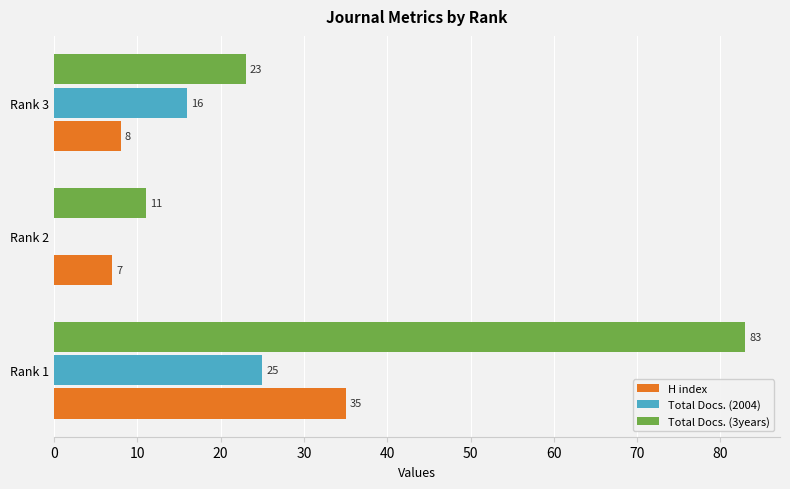

Which series has the largest range (max minus min)?

Total Docs. (3years)